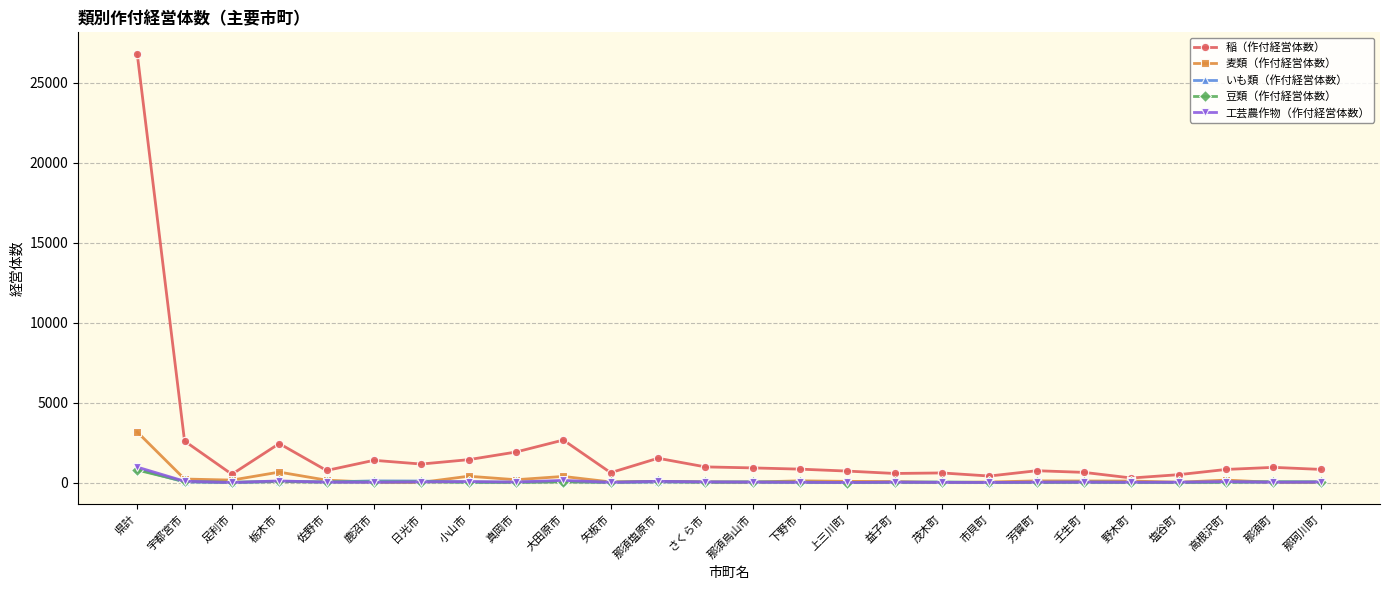

How many data points does each series have?

26